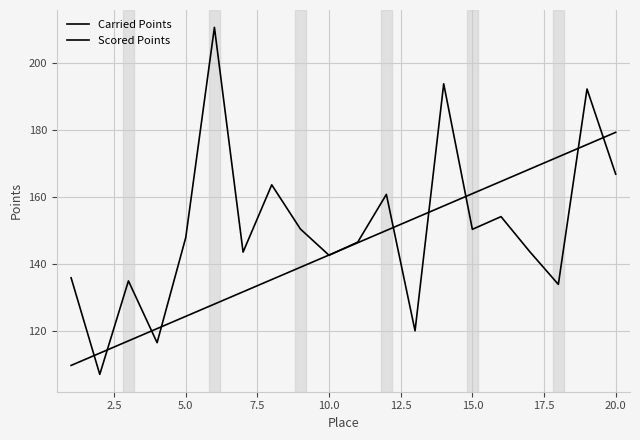

Does the chart display data point markers on the line(s)?

No